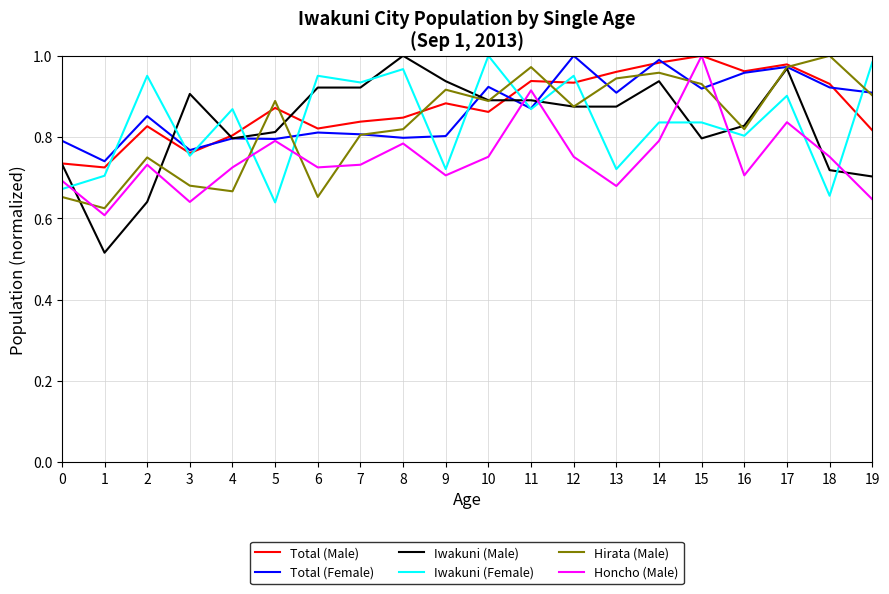

What is the difference between the highest and lowest values at 15?

0.2